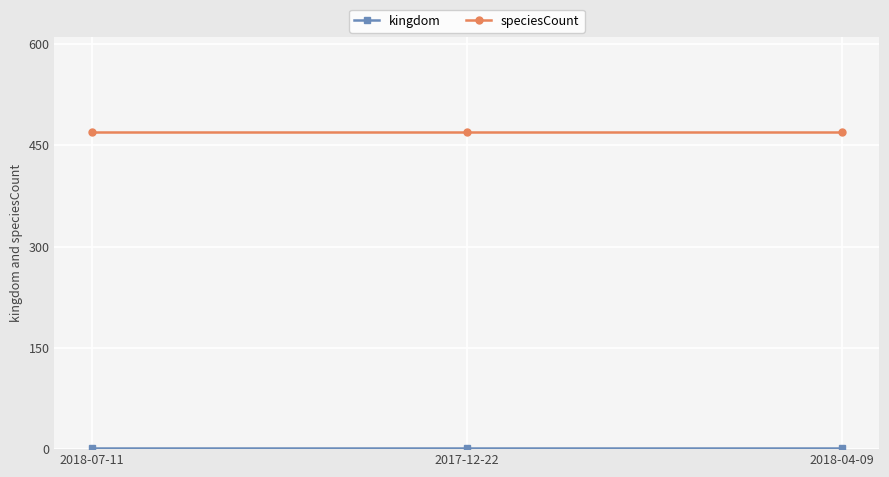

What is the maximum value shown in the chart?

470